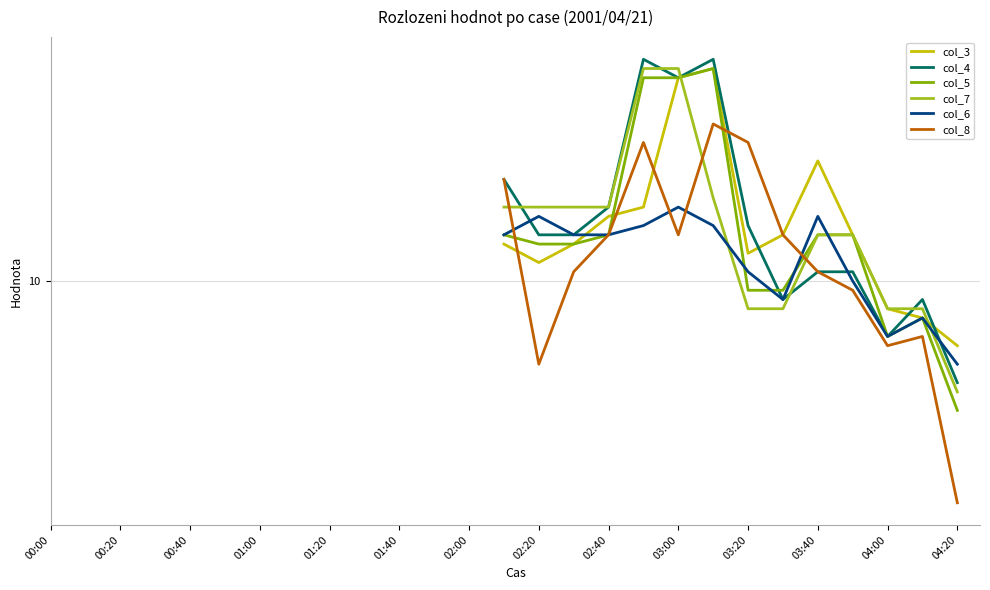

At which category does col_4 reach its first local peak?

17